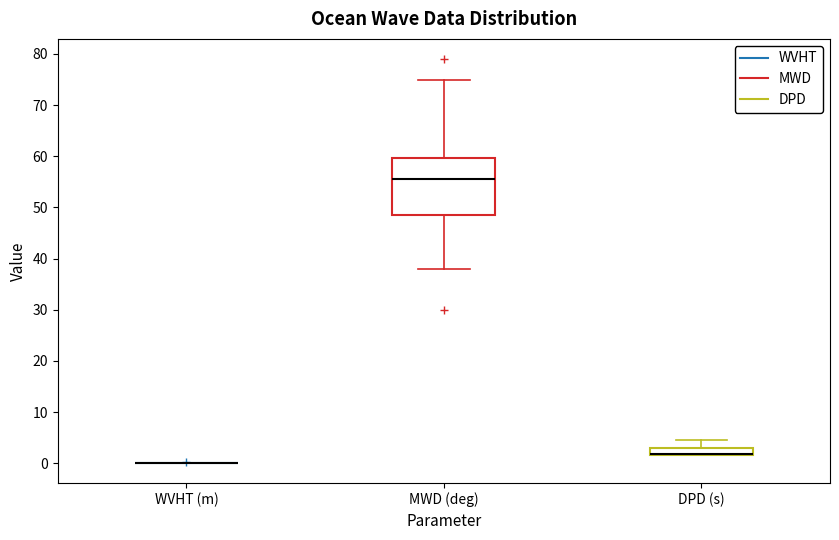

Where does the upper whisker of the box for MWD (deg) end on the y-axis? The values are not printed on the chart, so give them approximately, as read against the axis.

75